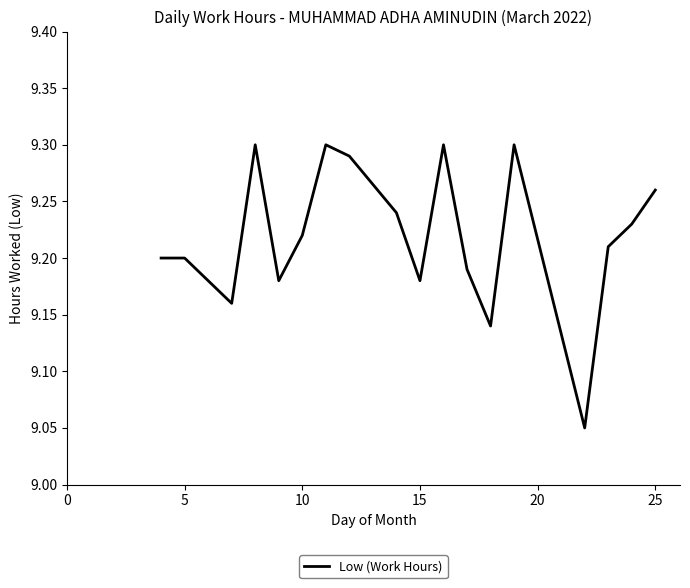

What is the greatest value displayed?

9.3